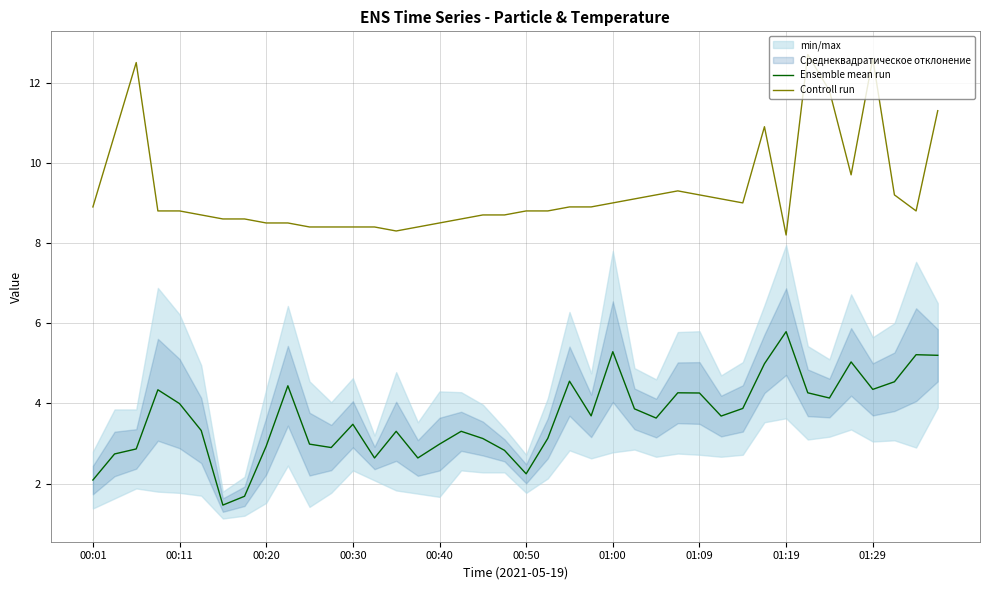

True or false: Ensemble mean run and Controll run cross at least once.

False